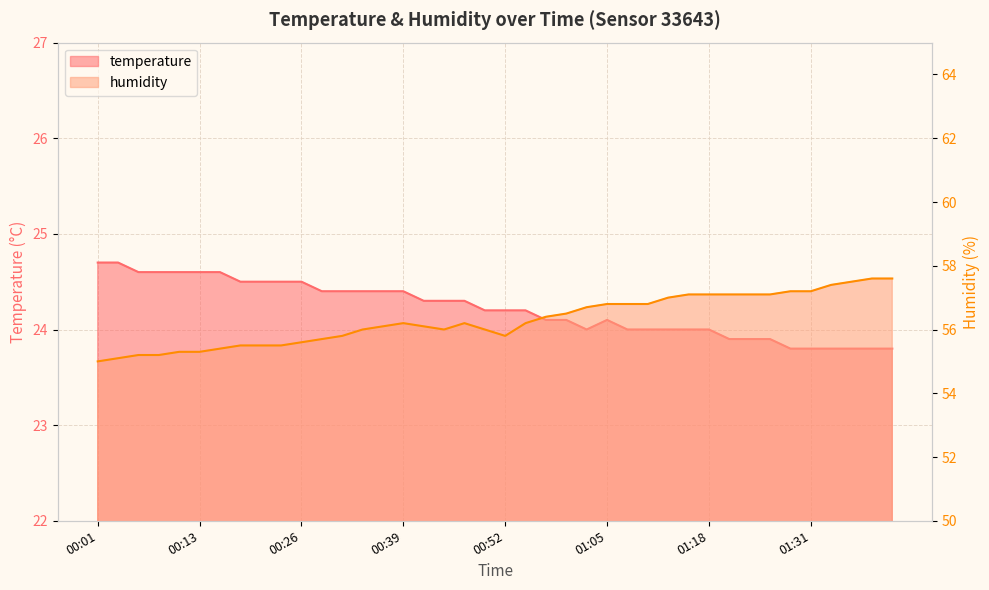

Which label corresponds to the largest value in the chart?

01:38